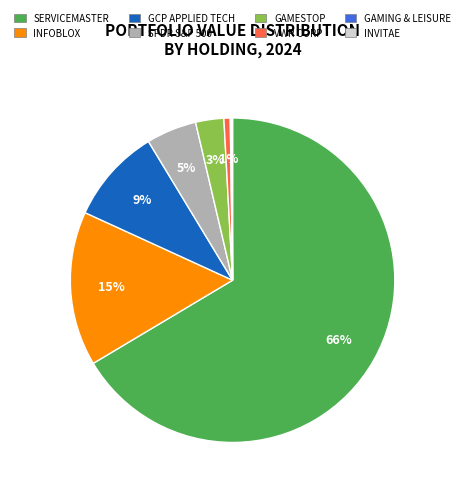

Is there a majority slice in this chart?

Yes